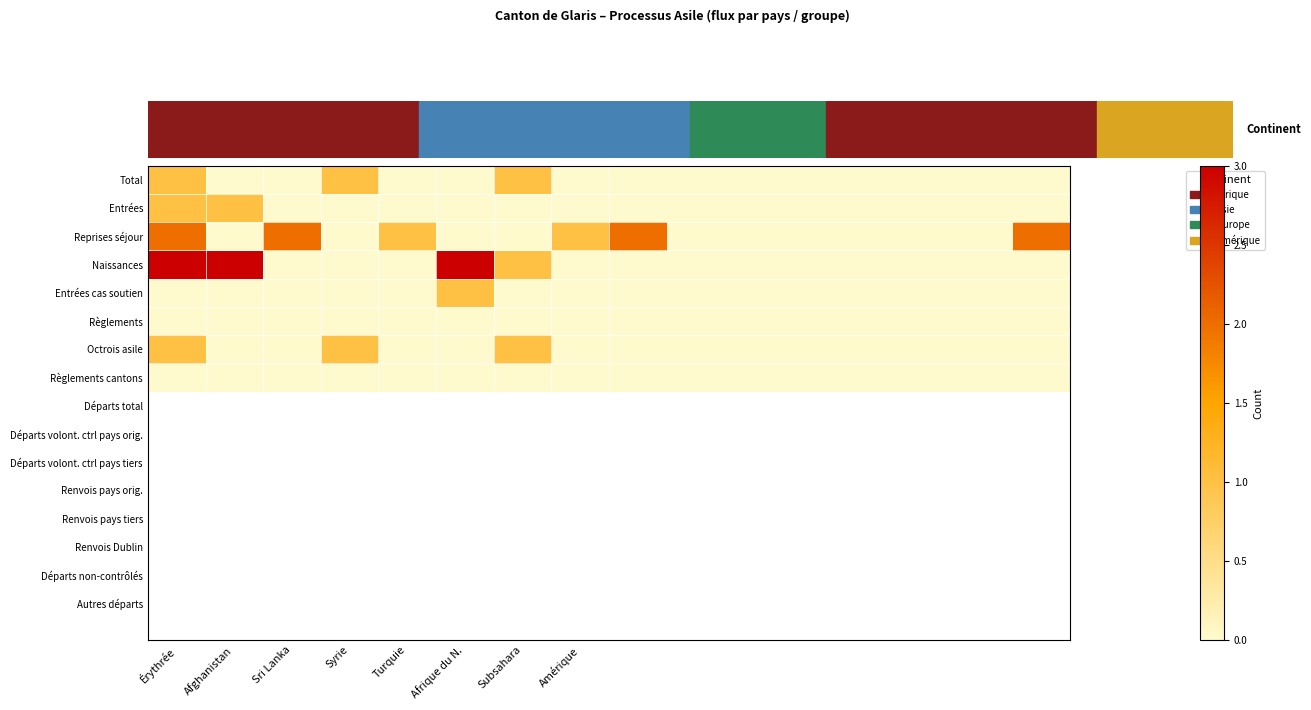

List the series in order of their peak value, highest first.

Naissances, Reprises séjour, Total, Entrées, Entrées cas soutien, Octrois asile, Règlements, Règlements cantons